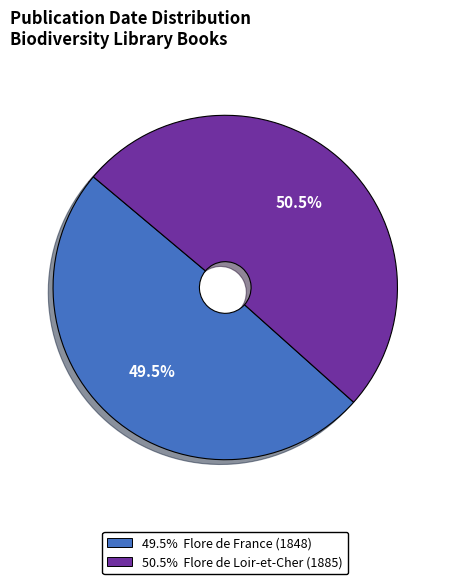

Is there any slice that represents more than half of the pie?

Yes